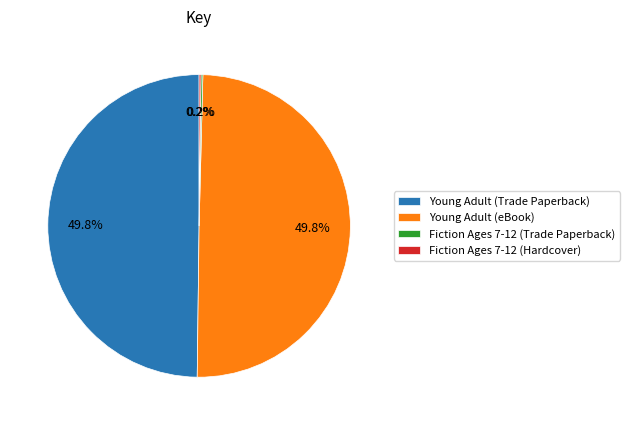

What portion of the pie excludes Young Adult (eBook)?

50.2%